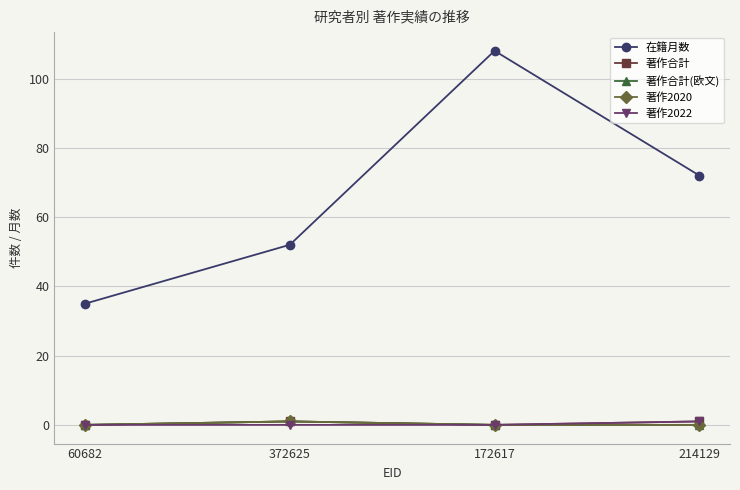

Is this an area chart (filled region under the line)?

No